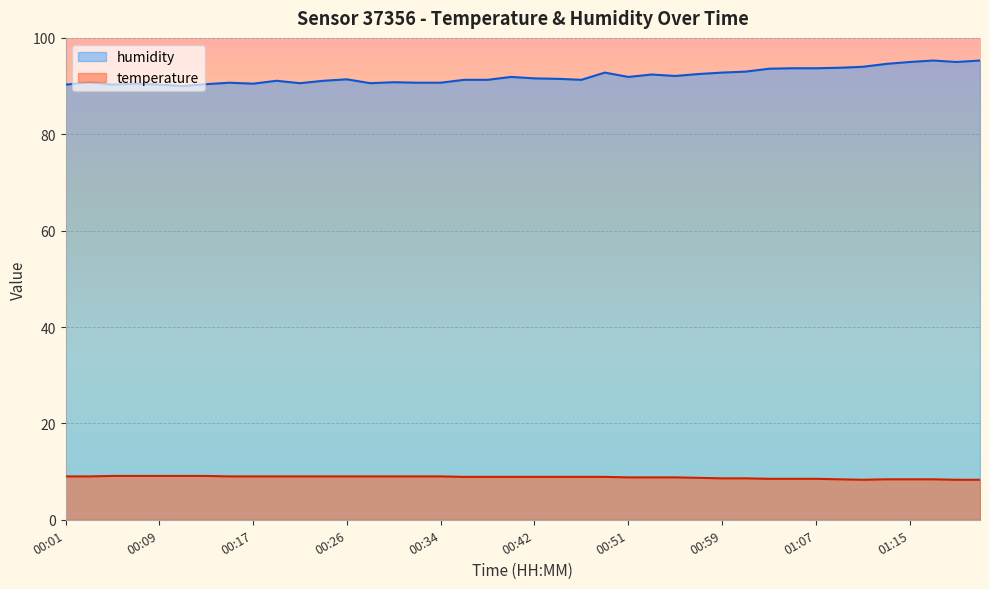

What are all the series names shown in the legend?

humidity, temperature